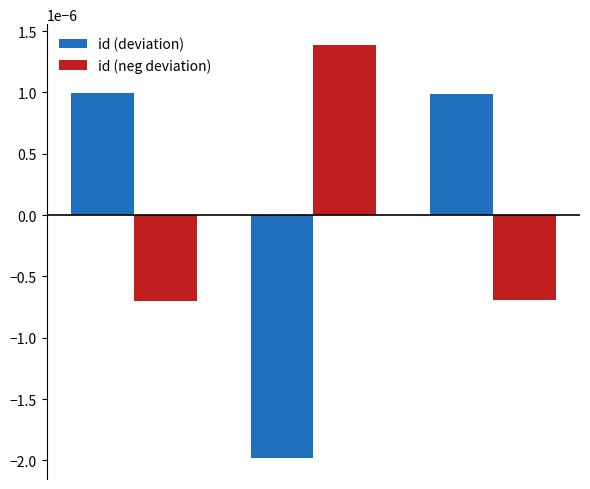

At how many categories does at least one series exceed 0?

3